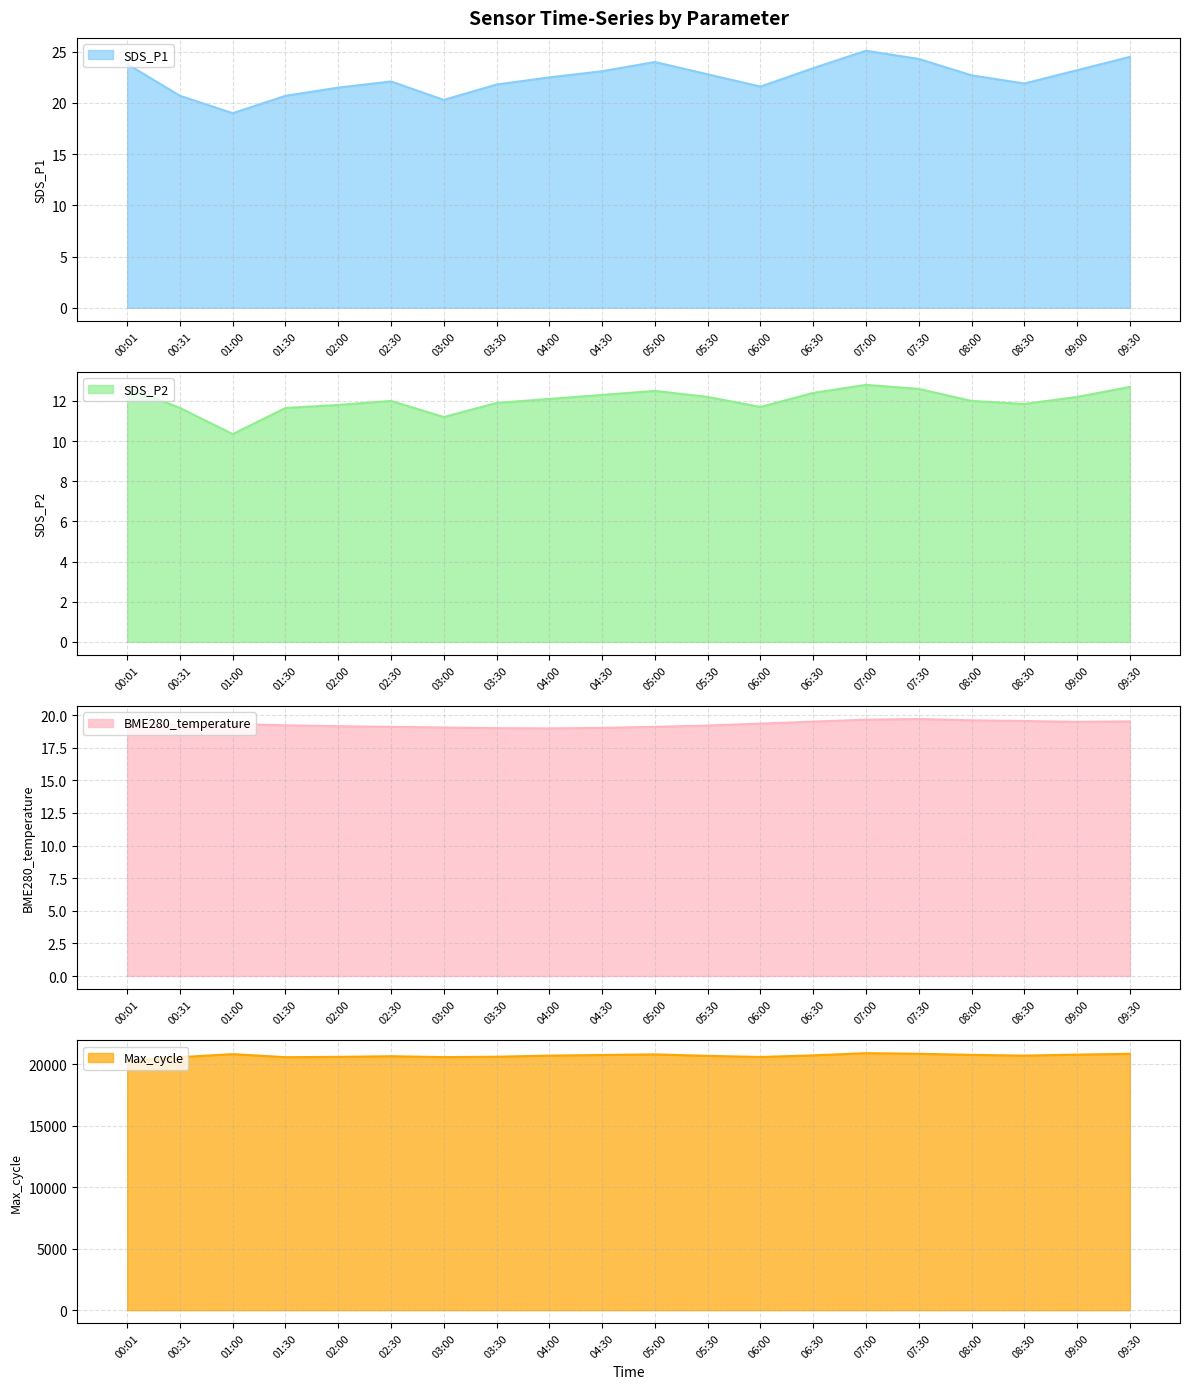

How many lines are shown in the chart?

4